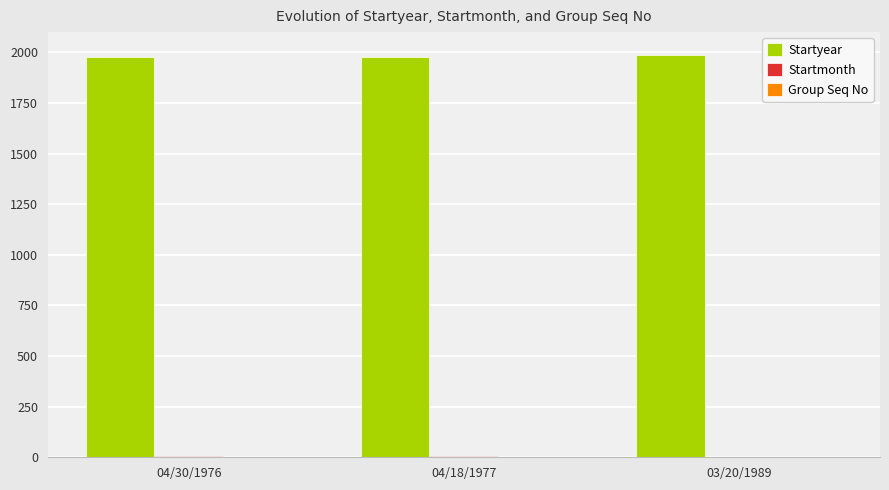

Which series has the largest total across all categories?

Startyear